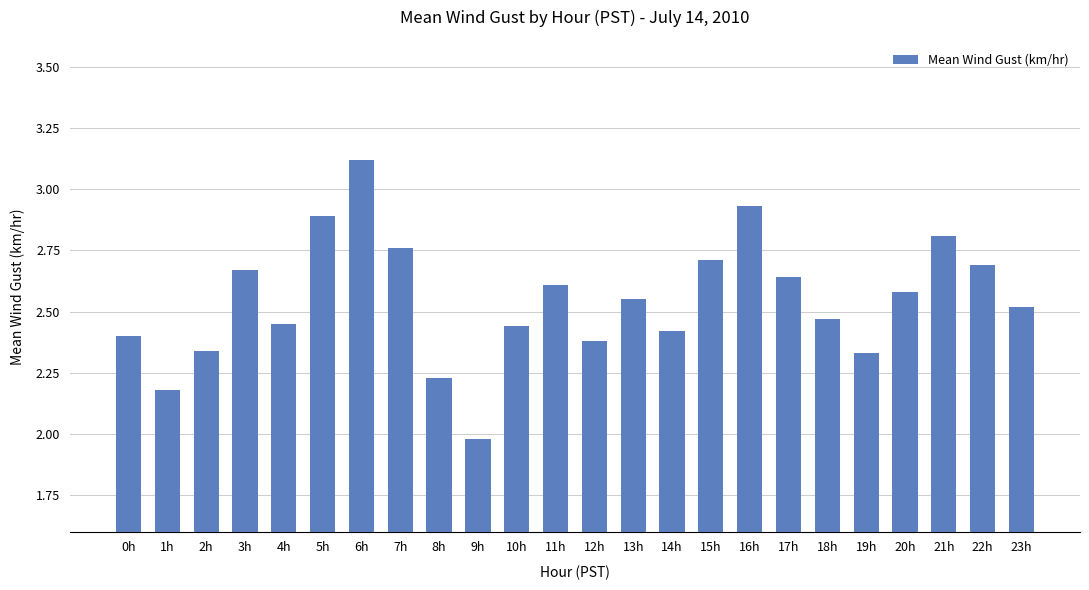

Which label corresponds to the smallest value in the chart?

9h